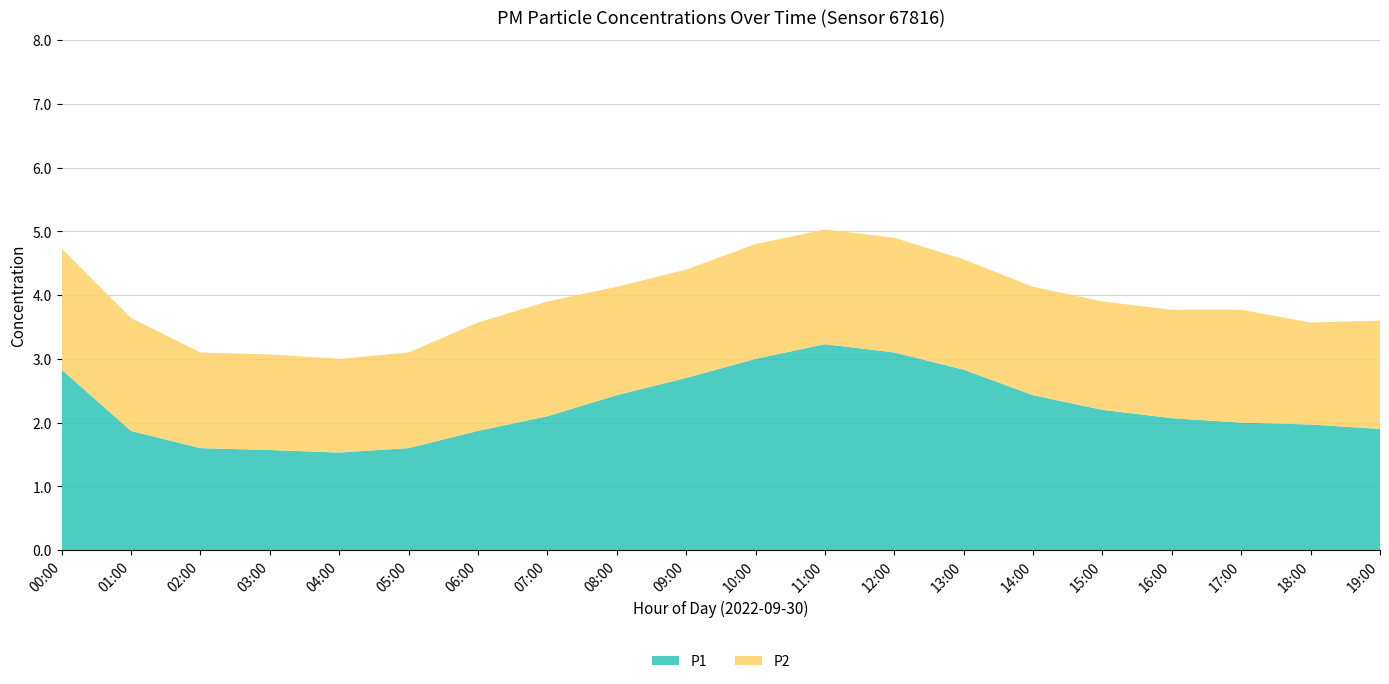

Reading left to right, what are all the values shown in this chart?

P1: 00:00=2.8	01:00=1.9	02:00=1.6	03:00=1.6	04:00=1.5	05:00=1.6	06:00=1.9	07:00=2.1	08:00=2.4	09:00=2.7	10:00=3.0	11:00=3.2	12:00=3.1	13:00=2.8	14:00=2.4	15:00=2.2	16:00=2.1	17:00=2.0	18:00=2.0	19:00=1.9
P2: 00:00=1.9	01:00=1.8	02:00=1.5	03:00=1.5	04:00=1.5	05:00=1.5	06:00=1.7	07:00=1.8	08:00=1.7	09:00=1.7	10:00=1.8	11:00=1.8	12:00=1.8	13:00=1.7	14:00=1.7	15:00=1.7	16:00=1.7	17:00=1.8	18:00=1.6	19:00=1.7